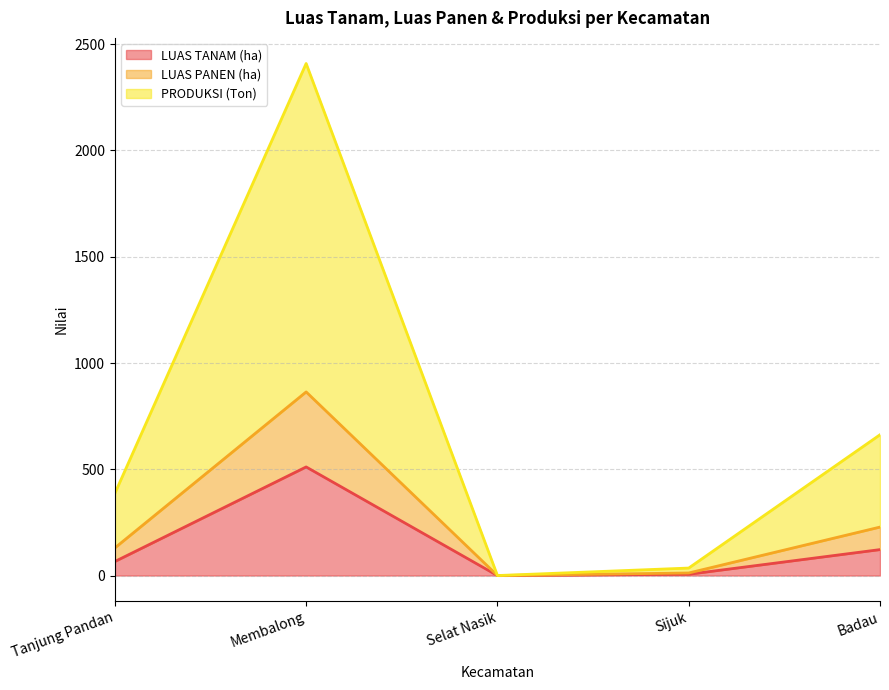

Is it true that LUAS TANAM (ha) equals 113.2 at Tanjung Pandan?

False